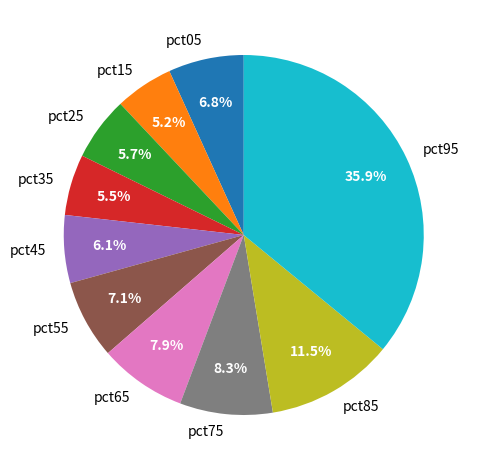

Does any single category account for the majority?

No